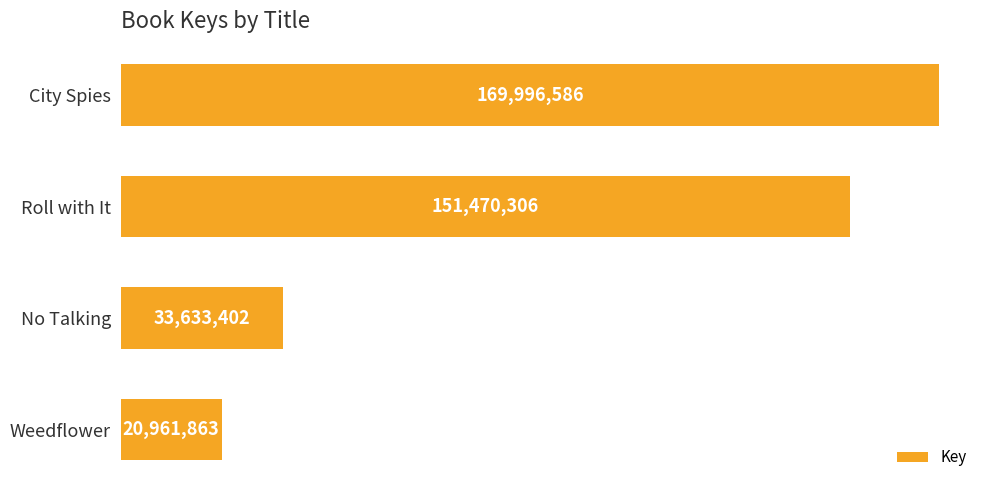

Does the chart contain any negative values?

No